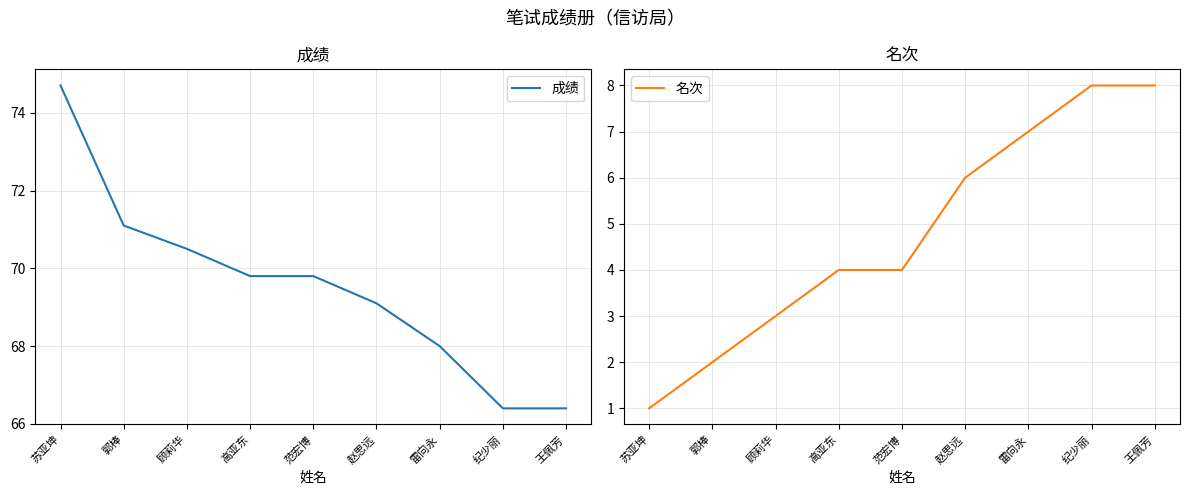

True or false: 成绩 and 名次 intersect in this chart.

False